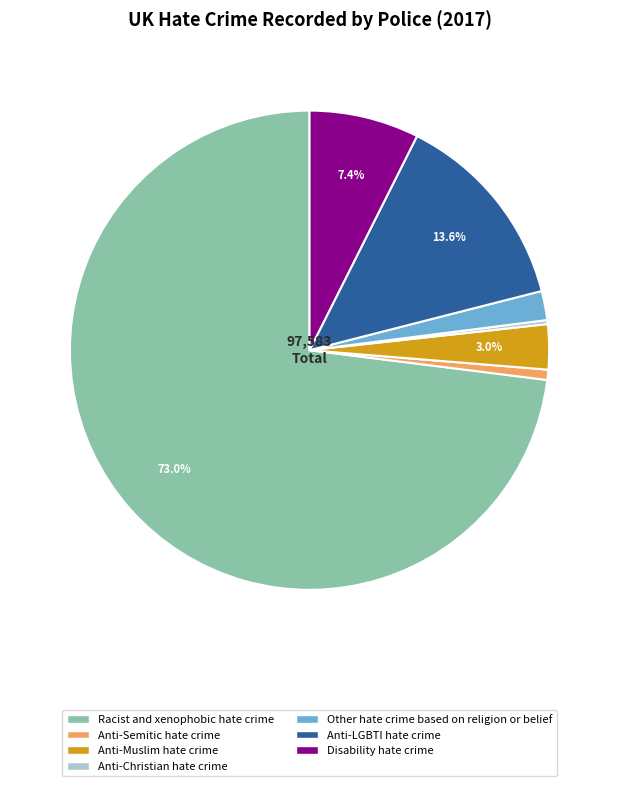

Is there a majority slice in this chart?

Yes